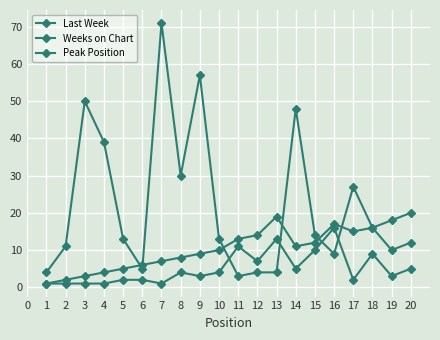

The value of Last Week at 2 is 5. True or false?

False